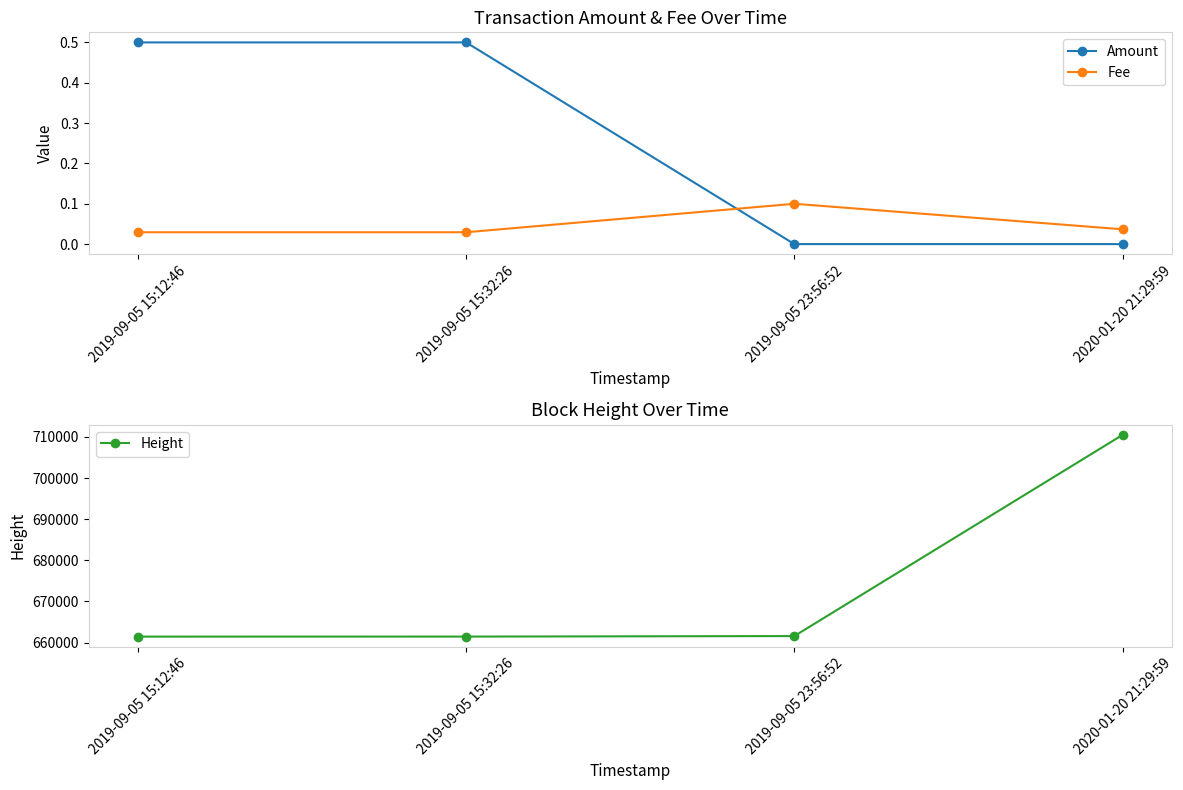

True or false: Fee and Height intersect in this chart.

False